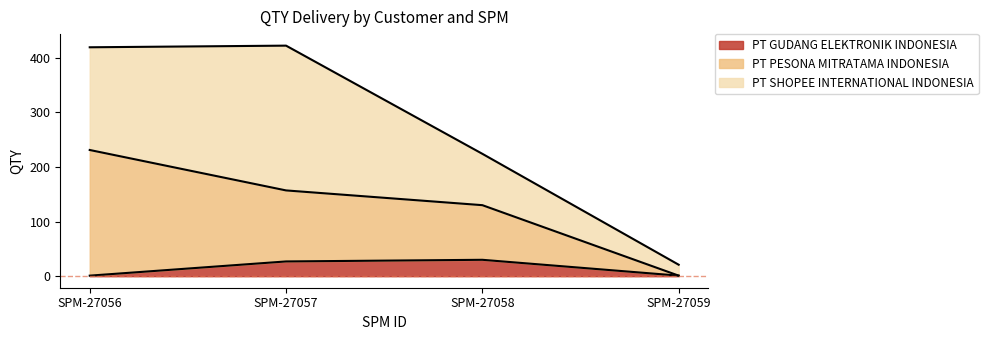

What is the average value of the PT GUDANG ELEKTRONIK INDONESIA series?

15